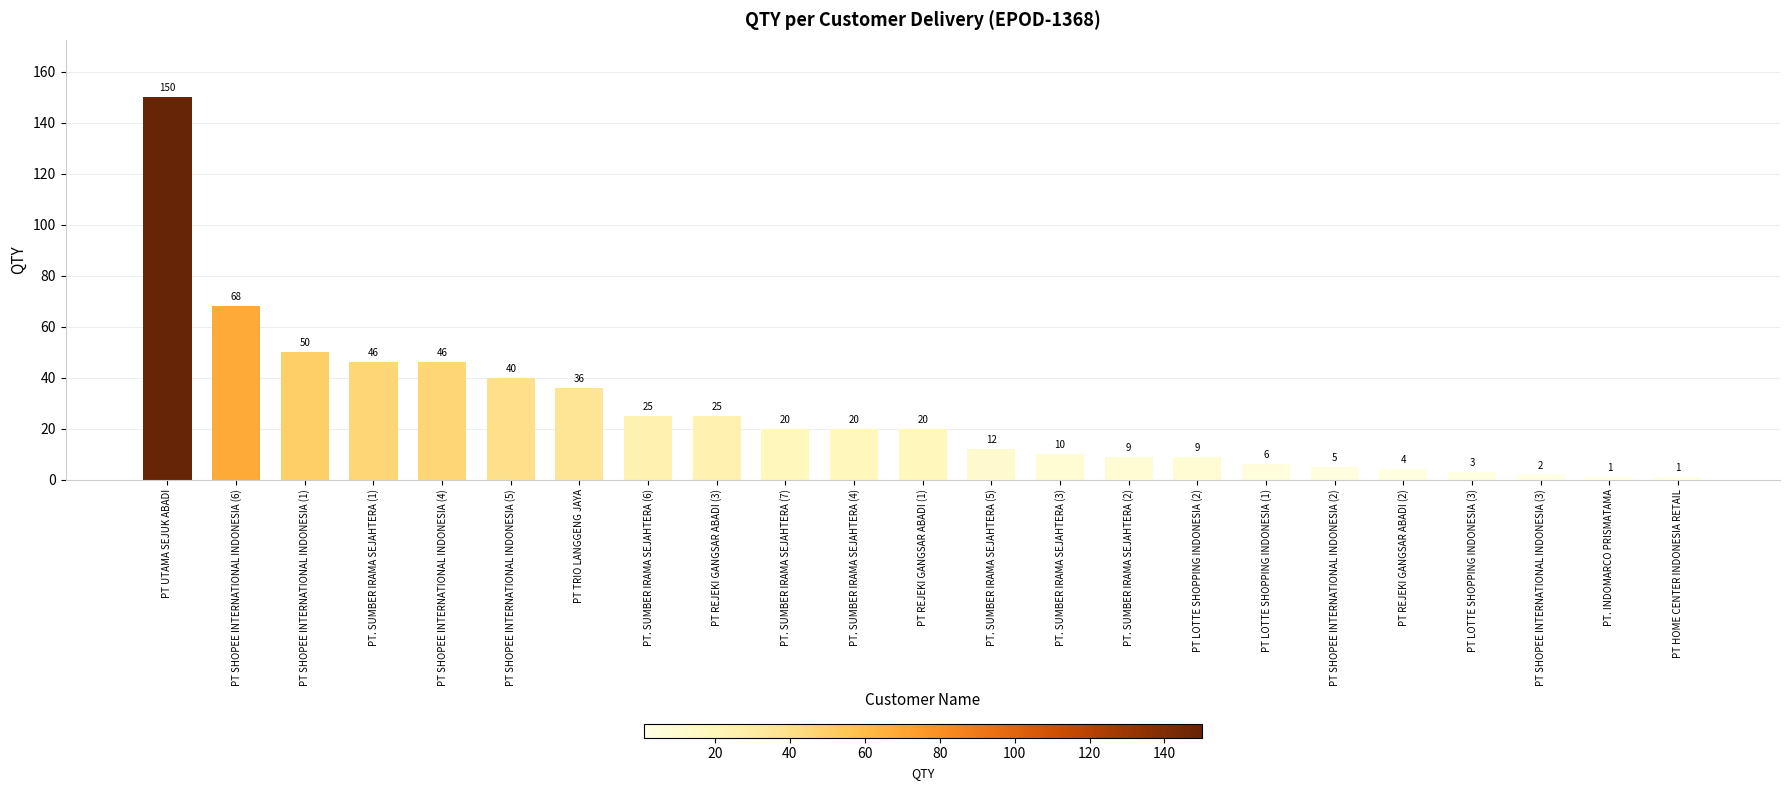

What is the difference between the values at PT UTAMA SEJUK ABADI and PT. SUMBER IRAMA SEJAHTERA (6)?

125